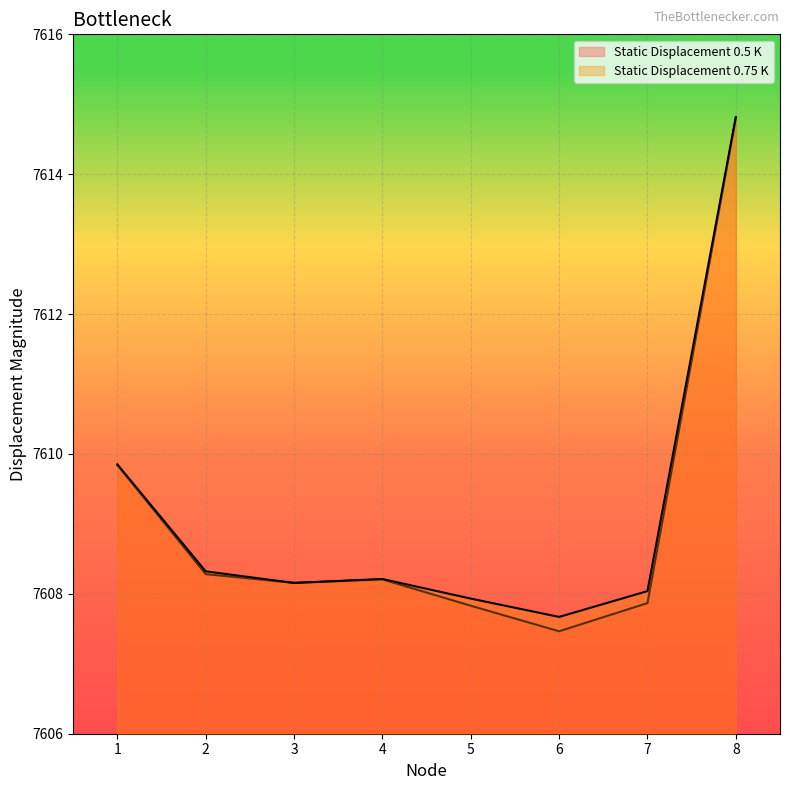

What is the smallest value displayed?

7607.5